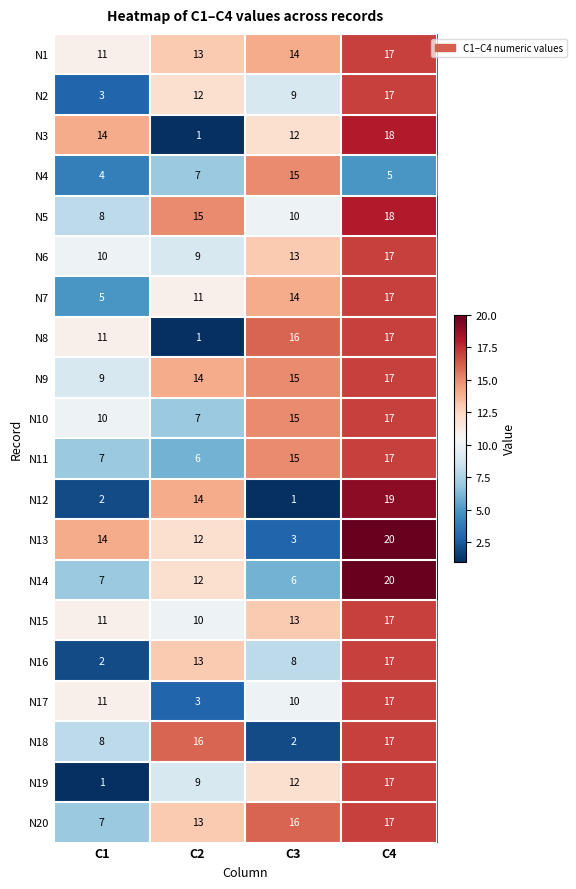

Read the N10 value at C3, to the nearest 5.

15